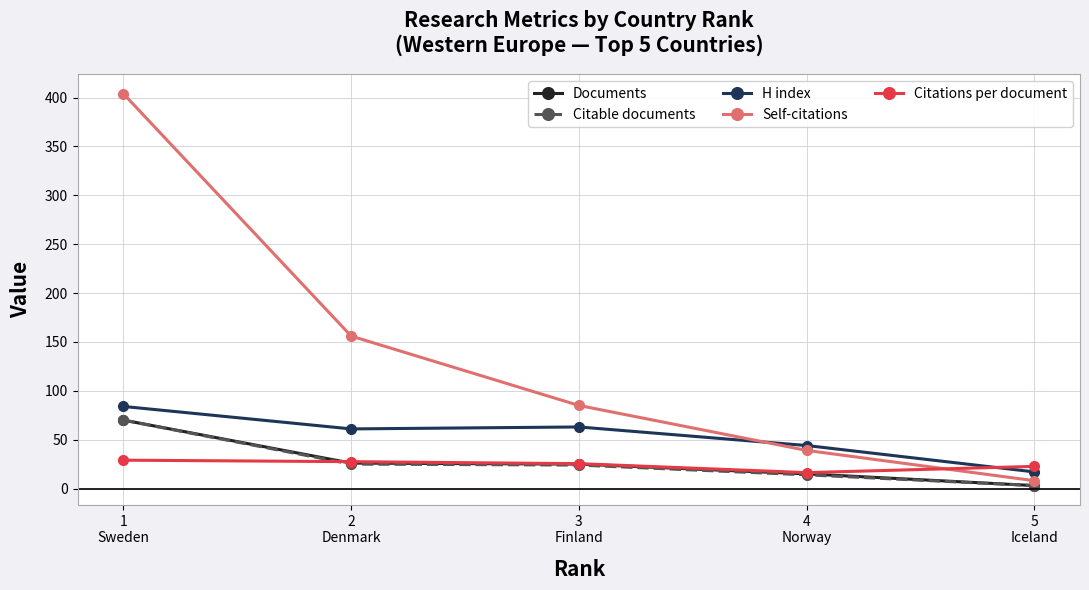

What is the sum of all Self-citations values?

692.0